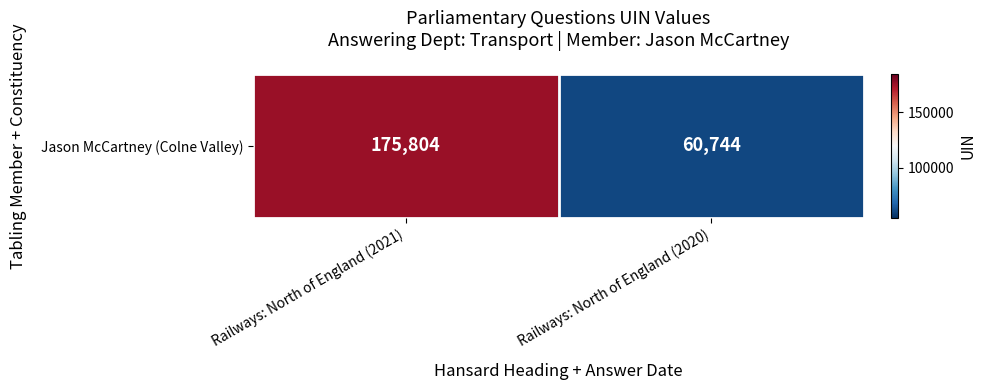

What is the sum of the values at Railways: North of England (2021) and Railways: North of England (2020)?

236548